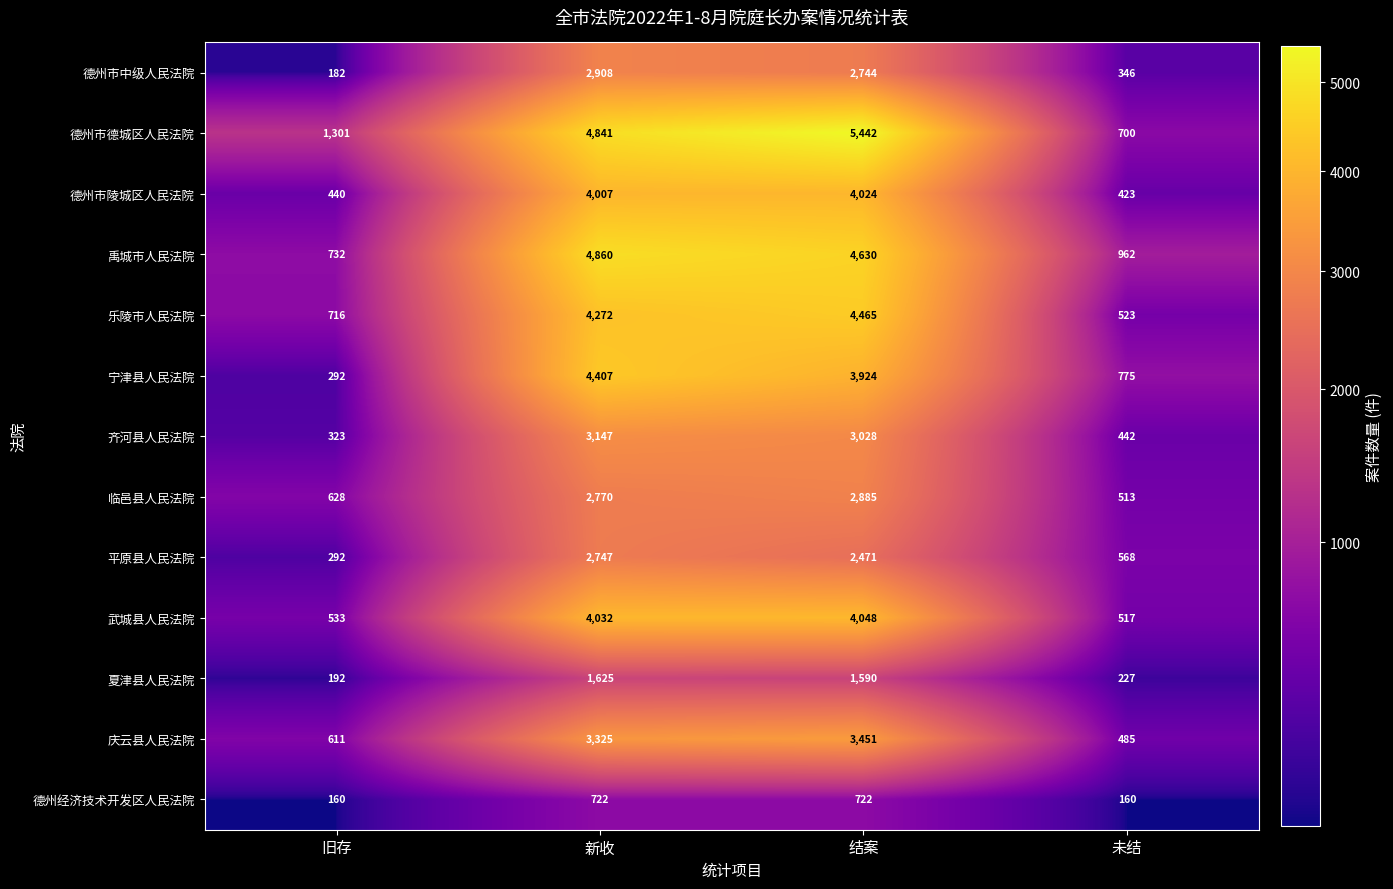

How many 宁津县人民法院 values are between 775 and 4407?

3